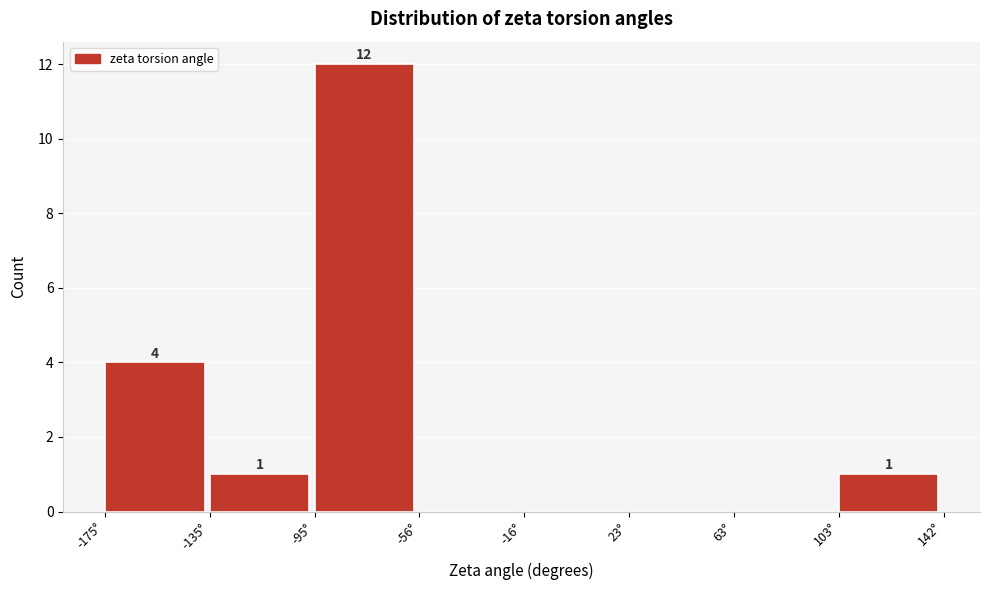

Which range on the x-axis has the tallest bar?

-95 to -55